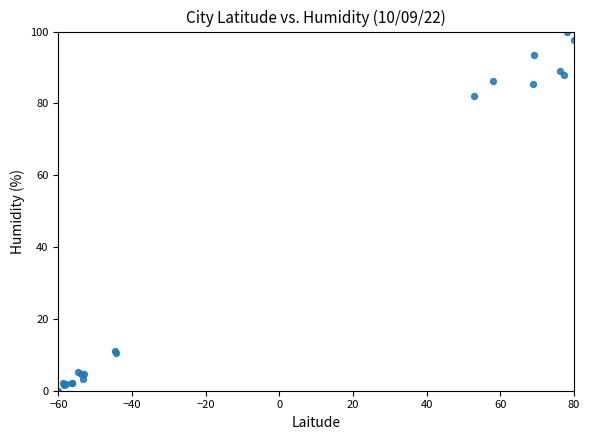

What Y value in the scatter plot is closest to 50?

82.0